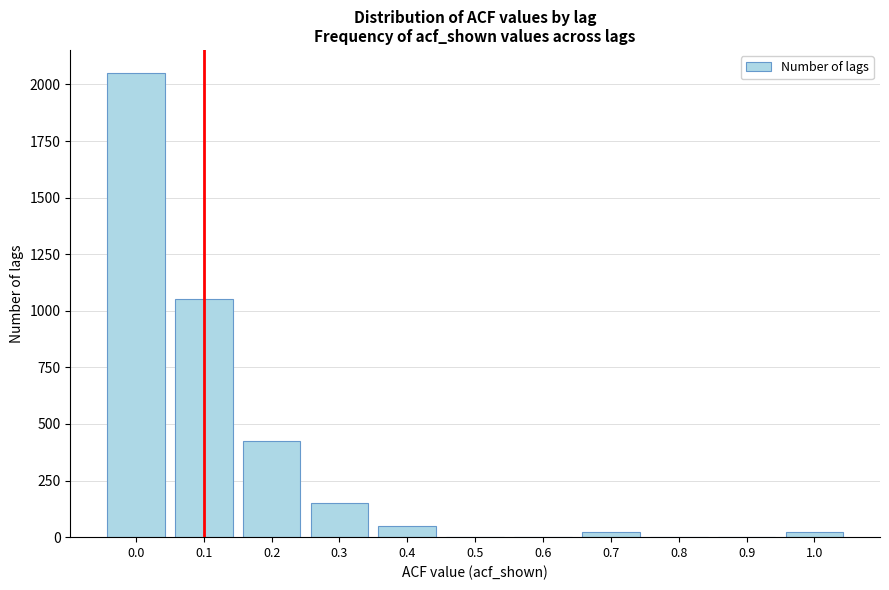

Reading left to right, extract all data points from this chart.

0.0=2050	0.1=1050	0.2=425	0.3=150	0.4=50	0.5=0	0.6=0	0.7=25	0.8=0	0.9=0	1.0=25